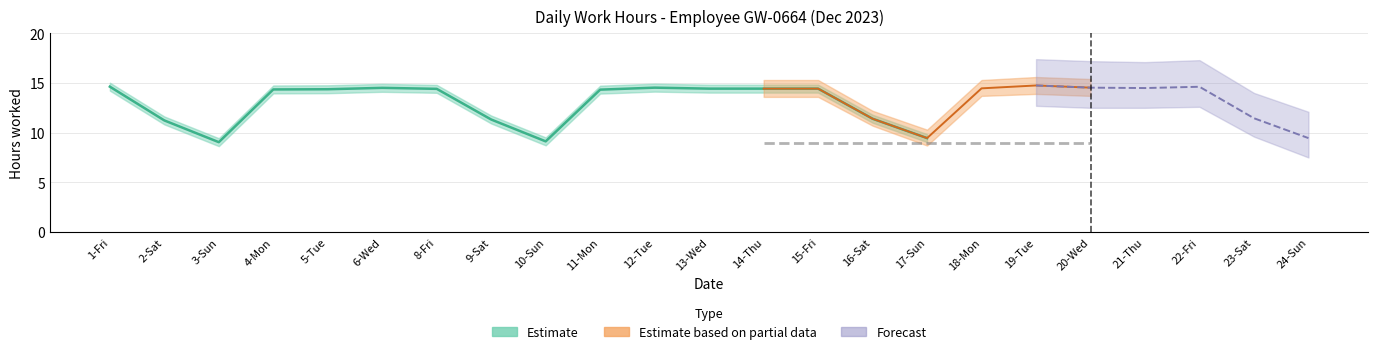

At which label does Low (hours) first exceed 14?

1-Fri